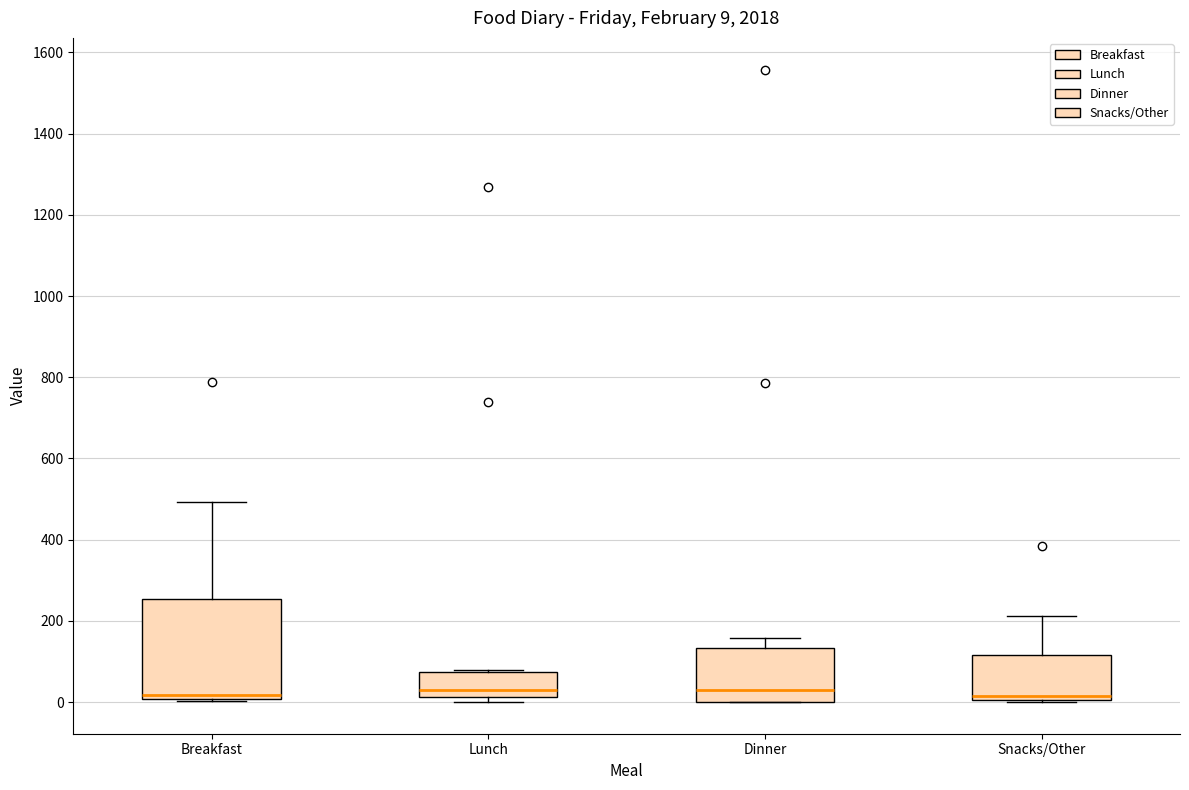

Comparing the boxes themselves (not the whiskers), which one is the tallest?

Breakfast